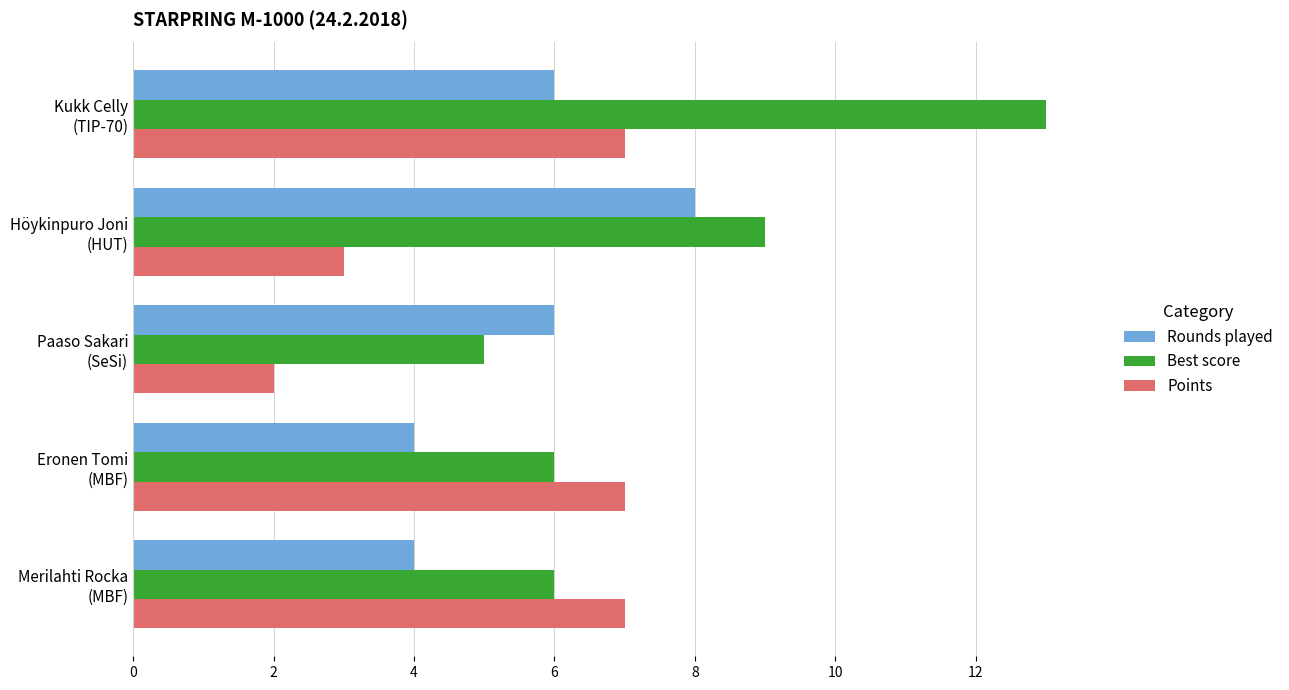

What is the maximum value for Rounds played?

8